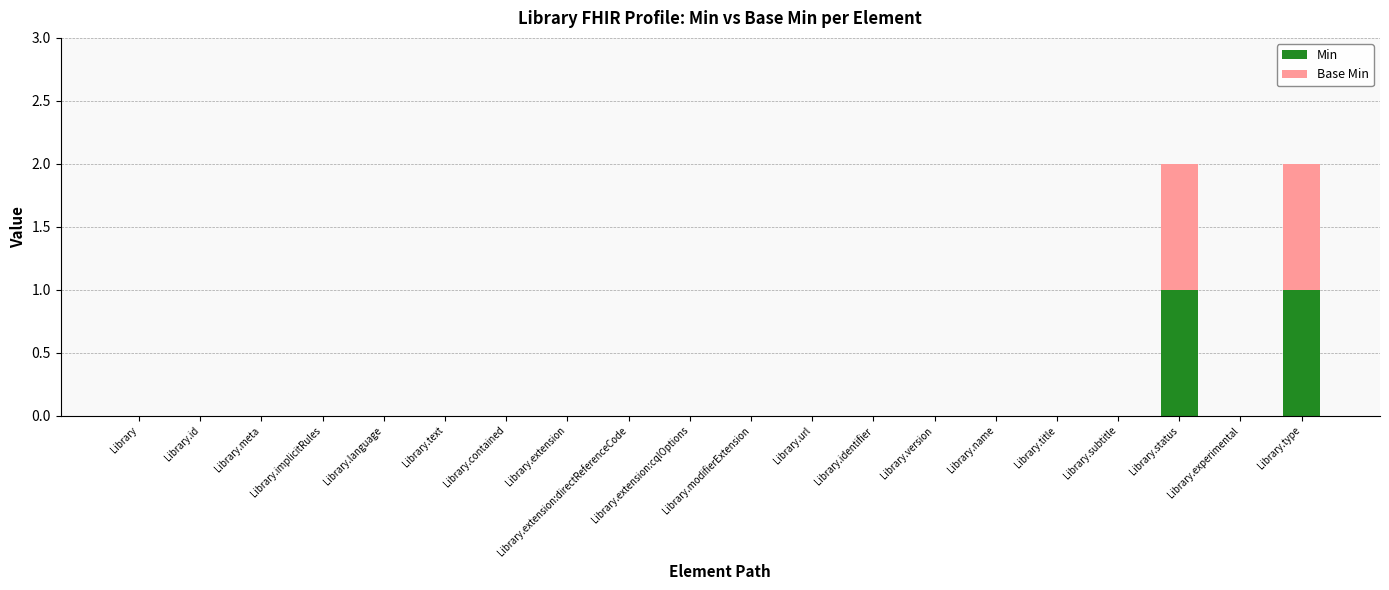

Is it true that Min equals -1 at Library.name?

False